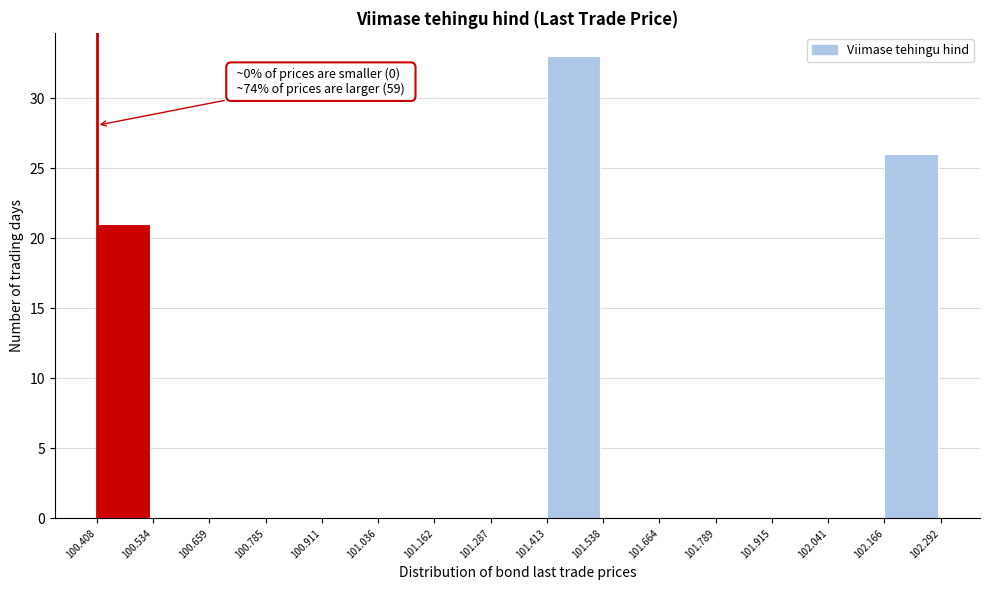

Which range on the x-axis has the tallest bar?

101.413 to 101.538